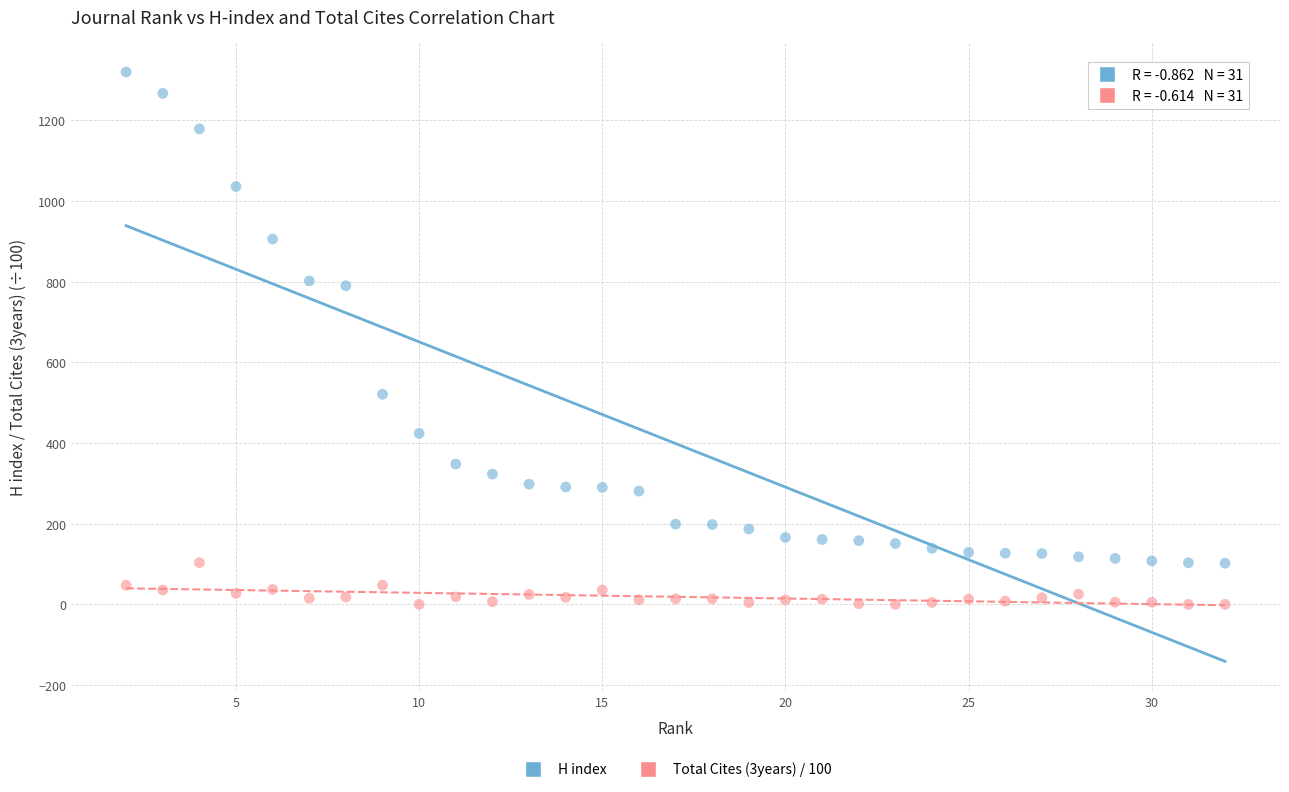

Which series has the largest Y range (max minus min)?

H index